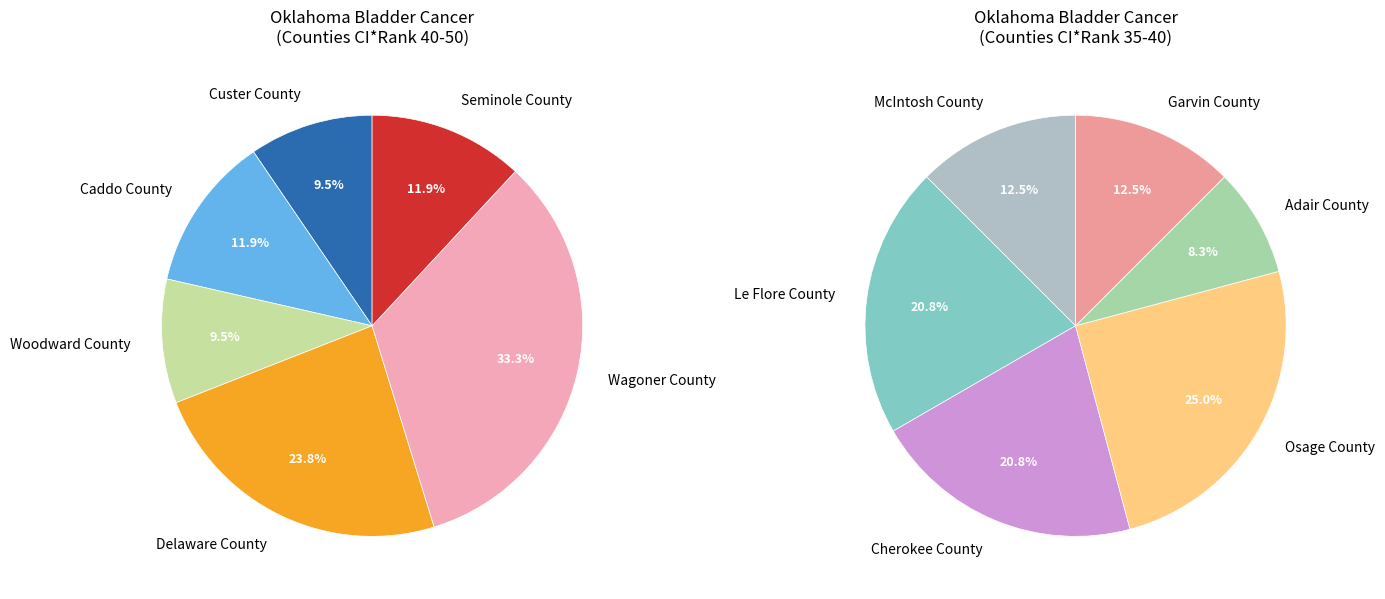

Does Custer County represent more than half of the total?

No